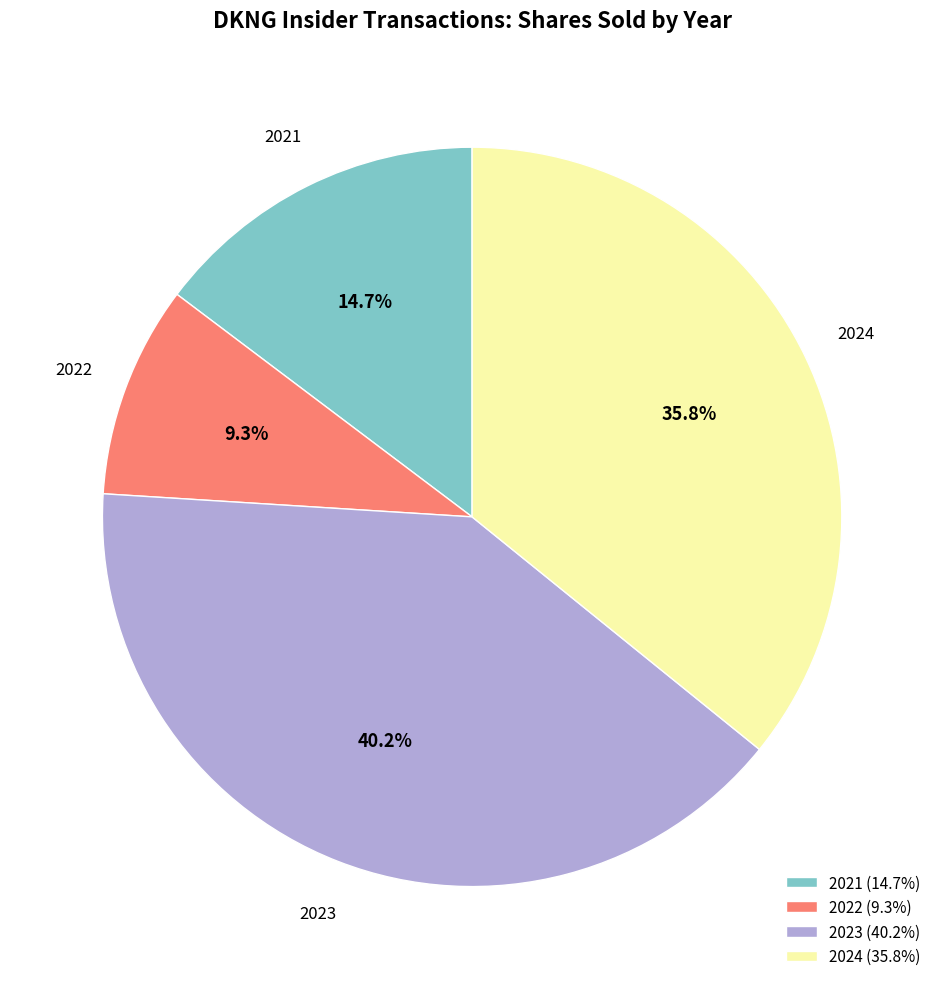

Which category has the biggest portion of the pie?

2023